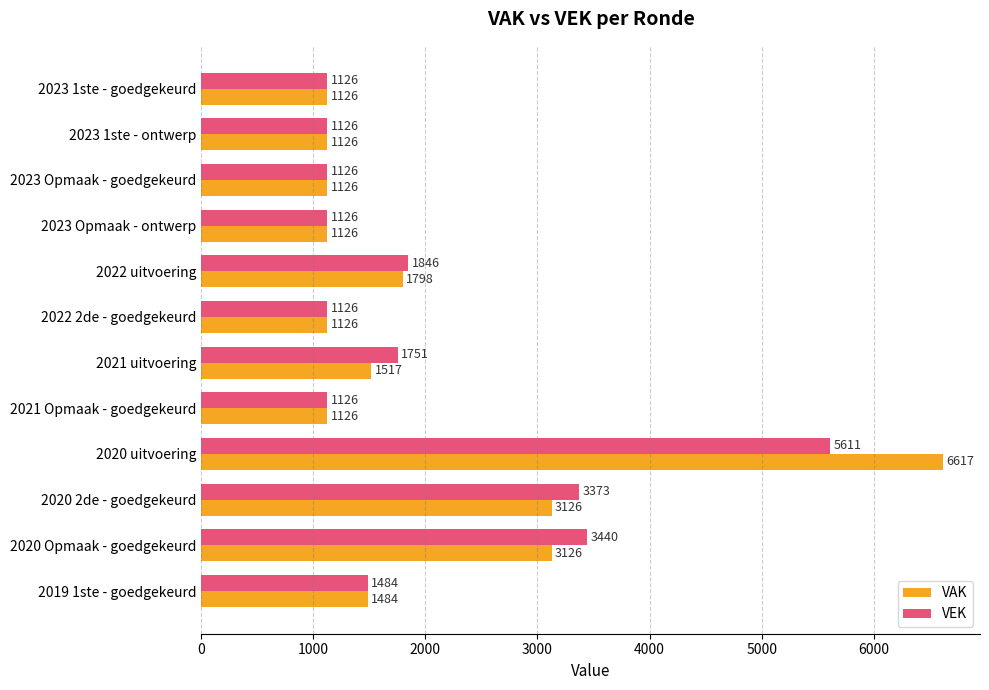

Count the number of categories in the chart.

12